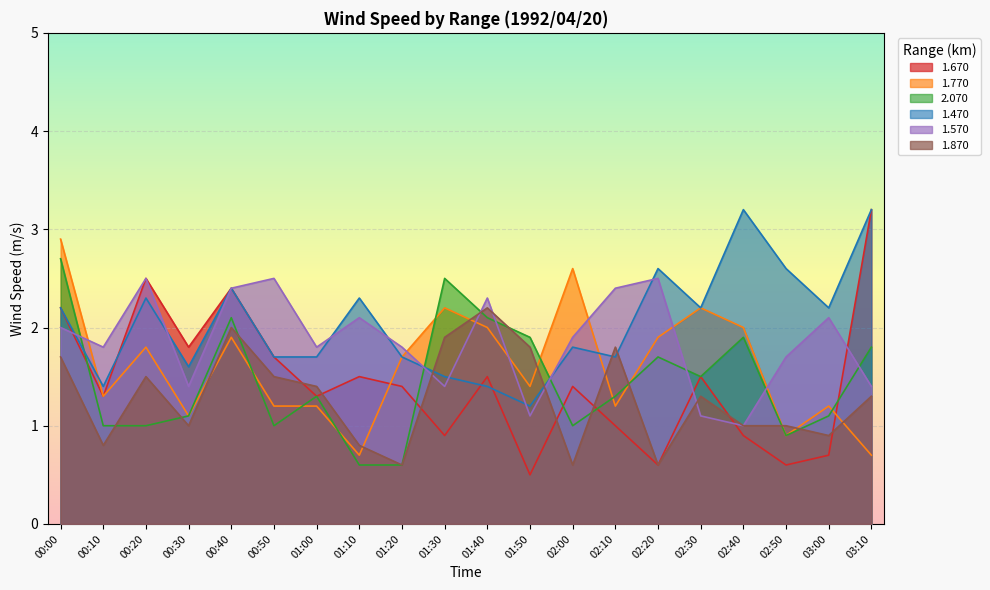

Reading right to left, what are all the values shown in this chart?

1.670: 03:10=3.2	03:00=0.7	02:50=0.6	02:40=0.9	02:30=1.5	02:20=0.6	02:10=1.0	02:00=1.4	01:50=0.5	01:40=1.5	01:30=0.9	01:20=1.4	01:10=1.5	01:00=1.3	00:50=1.7	00:40=2.4	00:30=1.8	00:20=2.5	00:10=1.3	00:00=2.2
1.770: 03:10=0.7	03:00=1.2	02:50=0.9	02:40=2.0	02:30=2.2	02:20=1.9	02:10=1.2	02:00=2.6	01:50=1.4	01:40=2.0	01:30=2.2	01:20=1.7	01:10=0.7	01:00=1.2	00:50=1.2	00:40=1.9	00:30=1.1	00:20=1.8	00:10=1.3	00:00=2.9
2.070: 03:10=1.8	03:00=1.1	02:50=0.9	02:40=1.9	02:30=1.5	02:20=1.7	02:10=1.3	02:00=1.0	01:50=1.9	01:40=2.1	01:30=2.5	01:20=0.6	01:10=0.6	01:00=1.3	00:50=1.0	00:40=2.1	00:30=1.1	00:20=1.0	00:10=1.0	00:00=2.7
1.470: 03:10=3.2	03:00=2.2	02:50=2.6	02:40=3.2	02:30=2.2	02:20=2.6	02:10=1.7	02:00=1.8	01:50=1.2	01:40=1.4	01:30=1.5	01:20=1.7	01:10=2.3	01:00=1.7	00:50=1.7	00:40=2.4	00:30=1.6	00:20=2.3	00:10=1.4	00:00=2.2
1.570: 03:10=1.4	03:00=2.1	02:50=1.7	02:40=1.0	02:30=1.1	02:20=2.5	02:10=2.4	02:00=1.9	01:50=1.1	01:40=2.3	01:30=1.4	01:20=1.8	01:10=2.1	01:00=1.8	00:50=2.5	00:40=2.4	00:30=1.4	00:20=2.5	00:10=1.8	00:00=2.0
1.870: 03:10=1.3	03:00=0.9	02:50=1.0	02:40=1.0	02:30=1.3	02:20=0.6	02:10=1.8	02:00=0.6	01:50=1.8	01:40=2.2	01:30=1.9	01:20=0.6	01:10=0.8	01:00=1.4	00:50=1.5	00:40=2.0	00:30=1.0	00:20=1.5	00:10=0.8	00:00=1.7